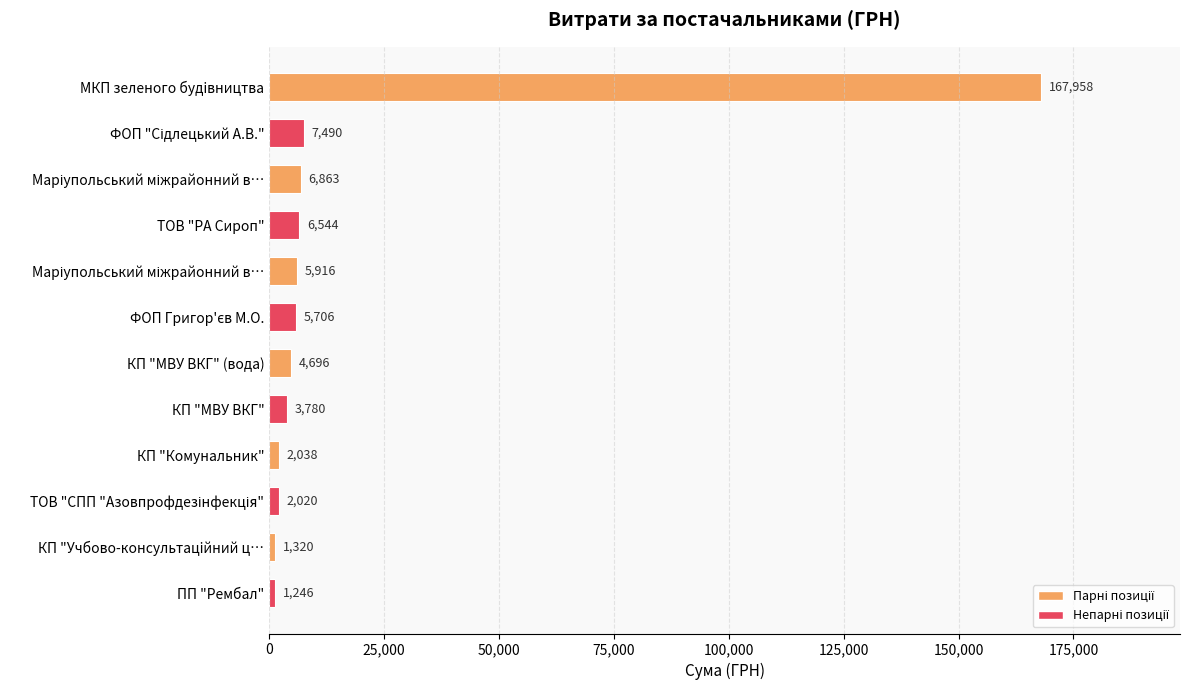

How many bars are there in total?

12